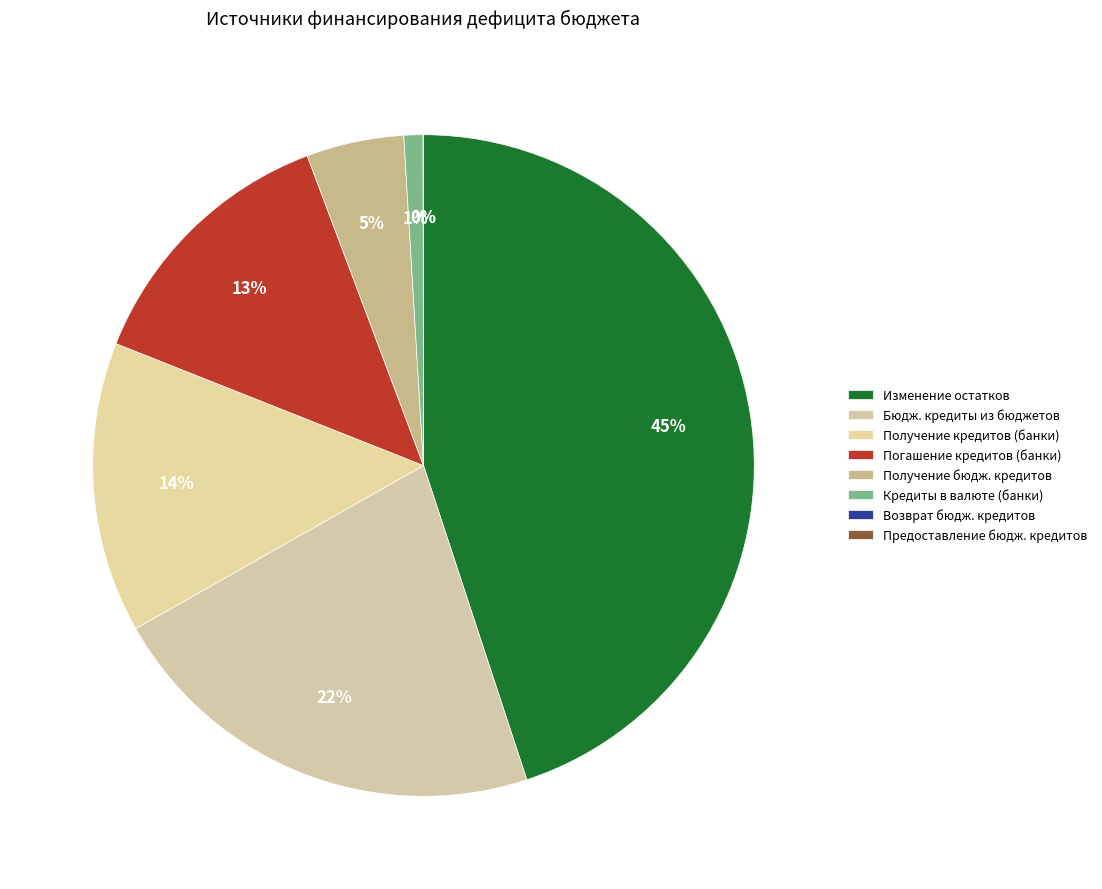

Count the number of slices in the pie.

8